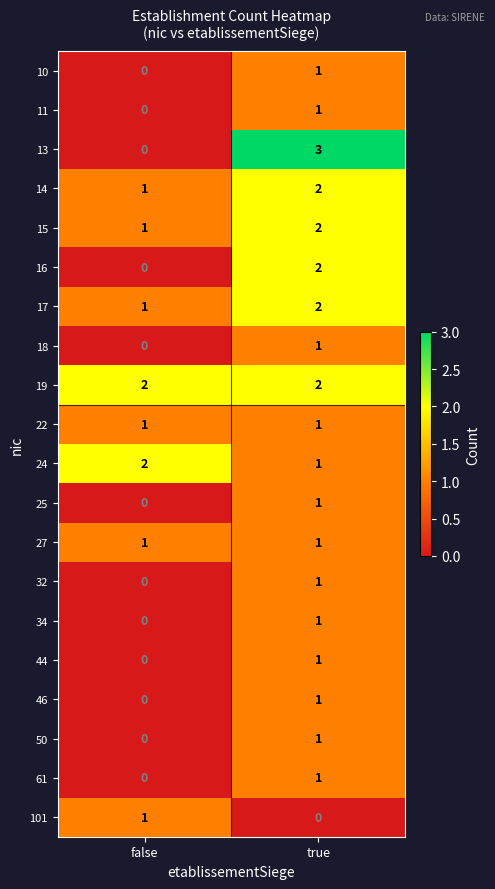

The value of 11 at false is 0. True or false?

True